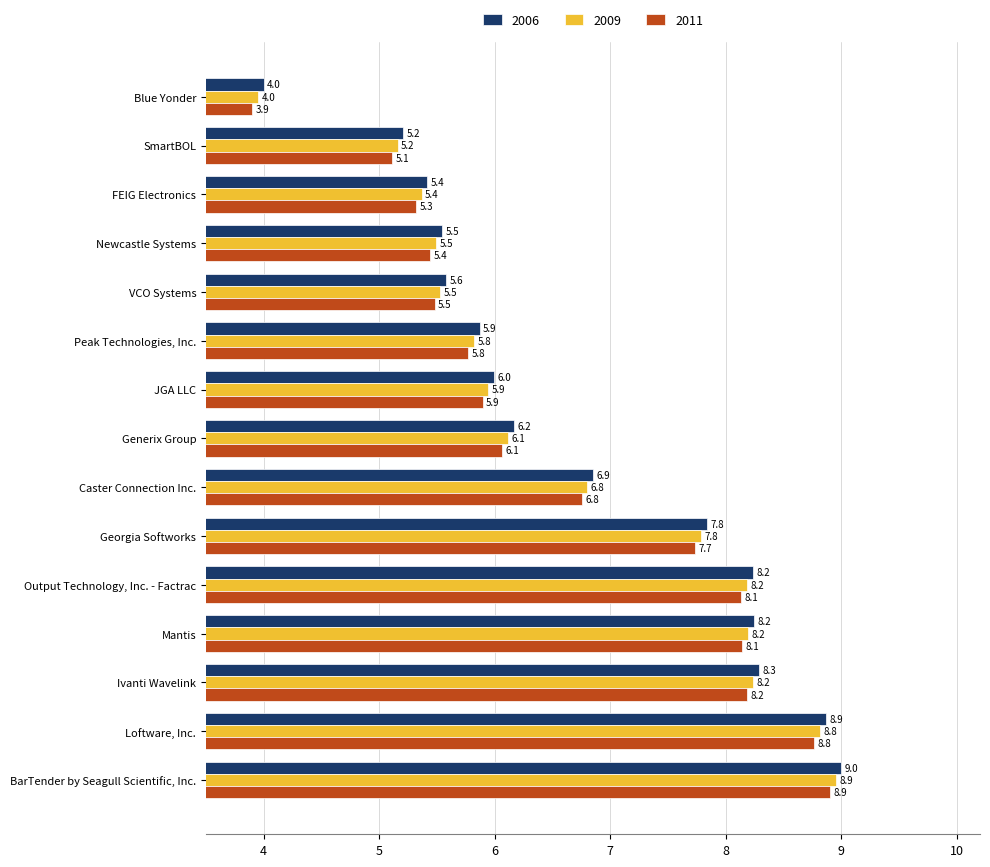

The value of 2011 at JGA LLC is 5.9. True or false?

True